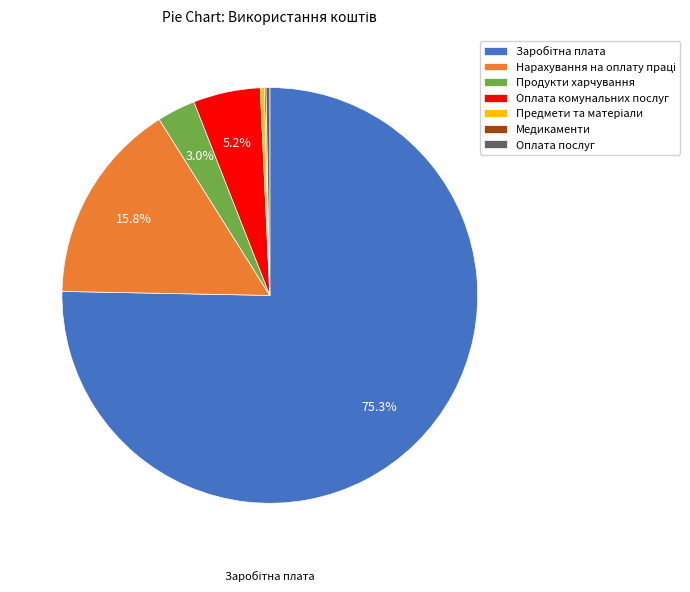

Is there a majority slice in this chart?

Yes